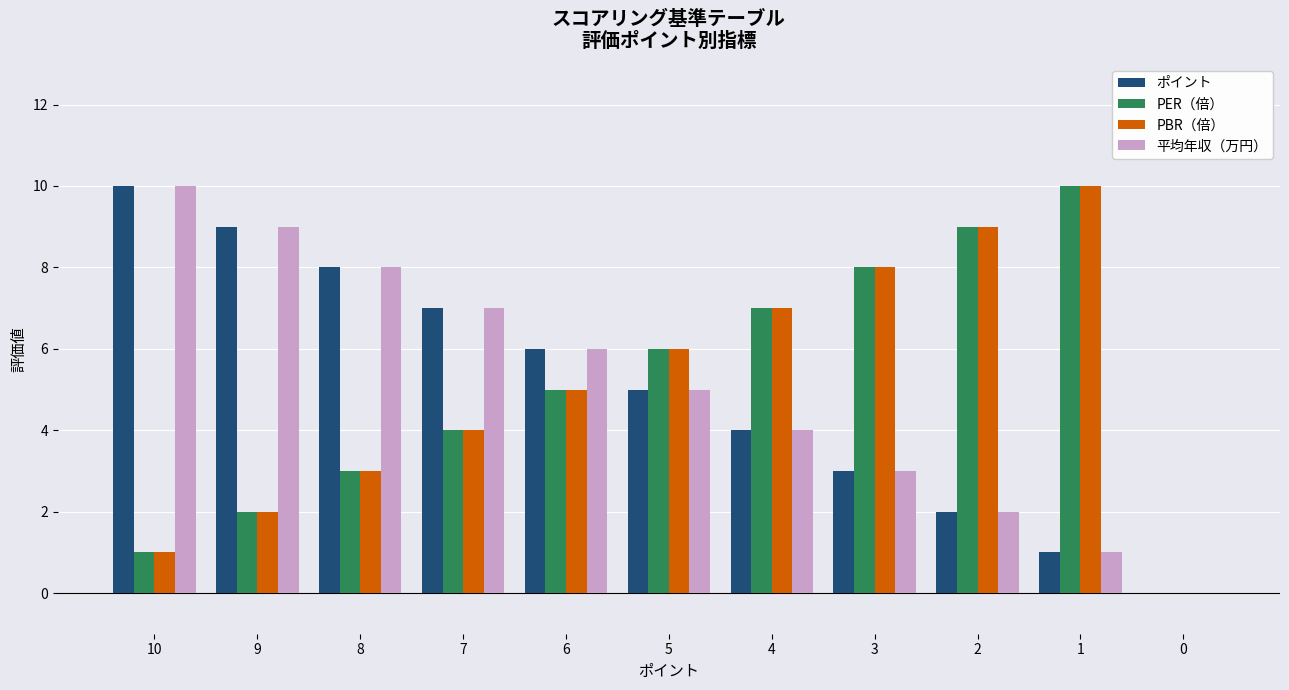

Is it true that 平均年収（万円） equals 3 at 8?

False